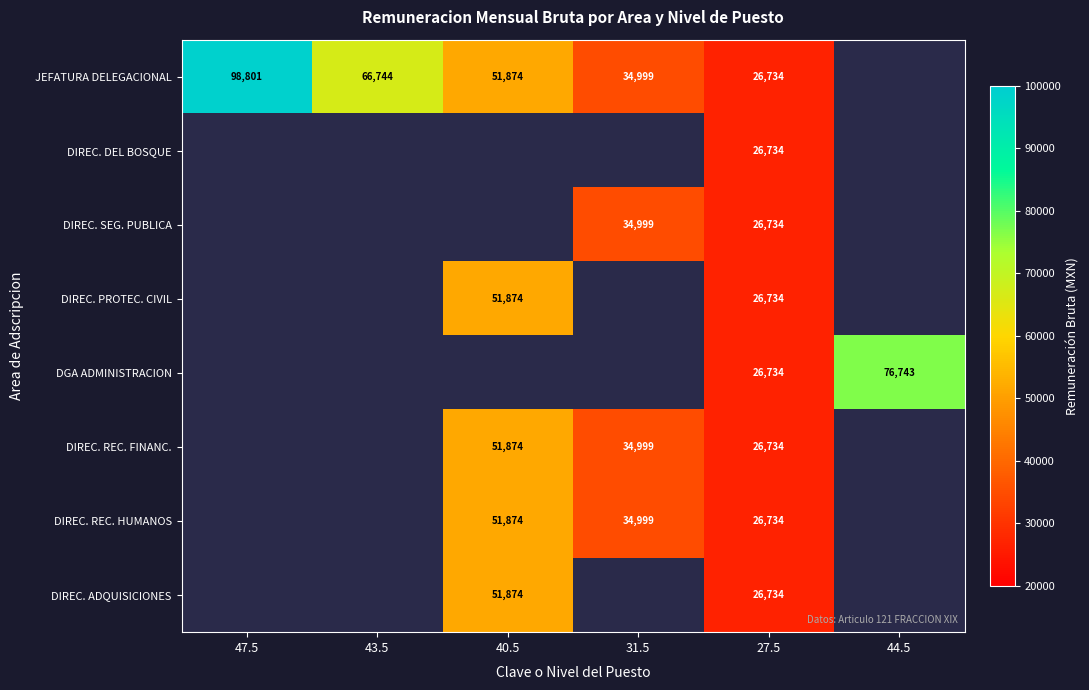

Is it true that DIREC. REC. FINANC. equals 38679.9 at 27.5?

False